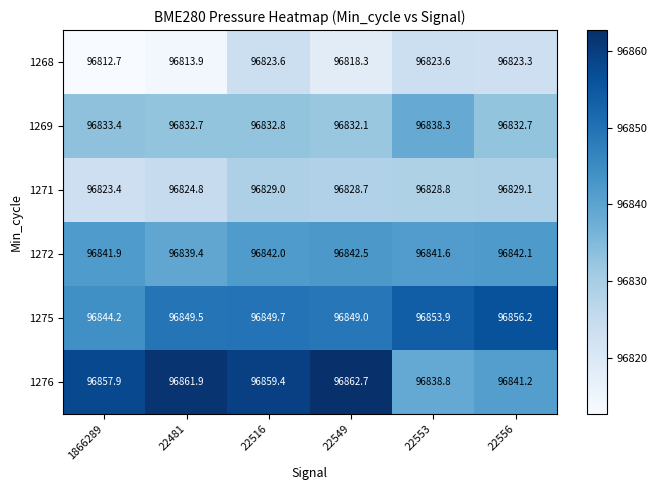

True or false: 1268 has a value of 96818.3 at 22549.

True